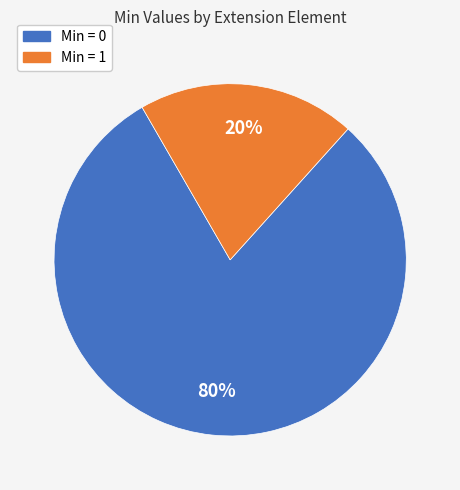

Between Min = 1 and Min = 0, which is larger?

Min = 0